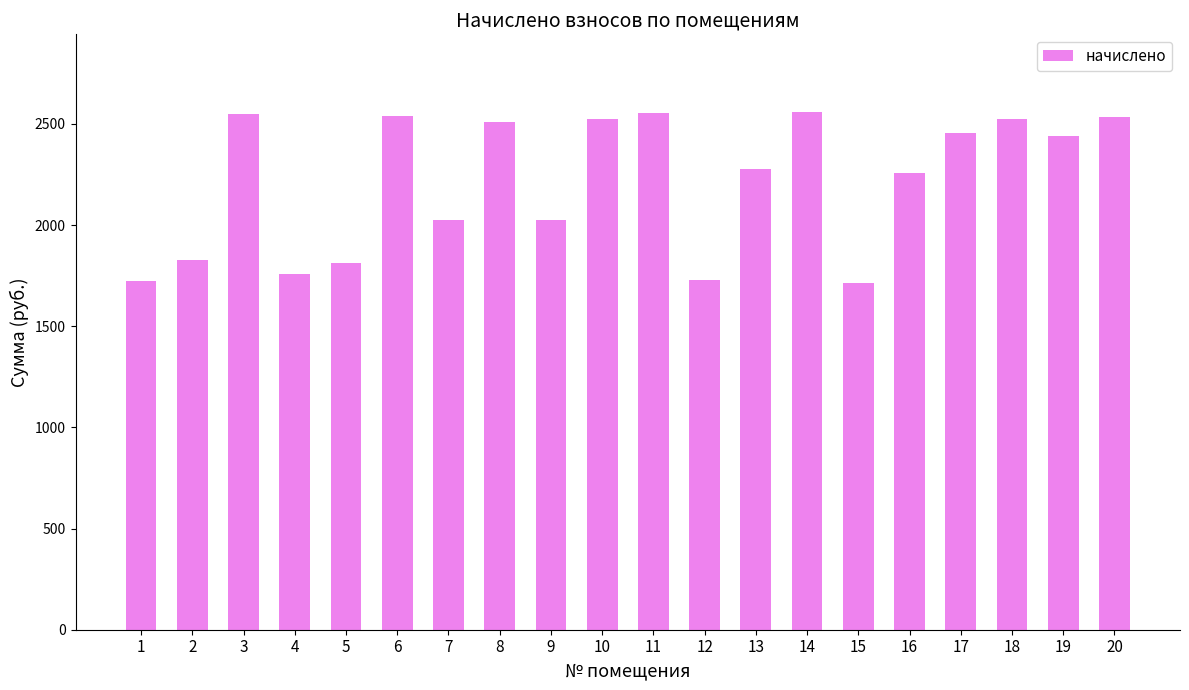

What is the change in value from 4 to 16?

+502.2